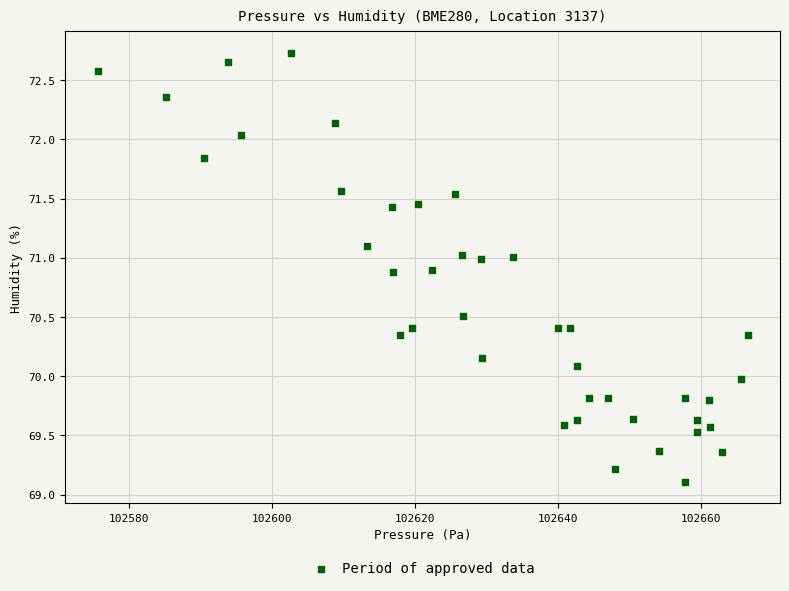

What is the range of Y values (max minus min)?

3.6